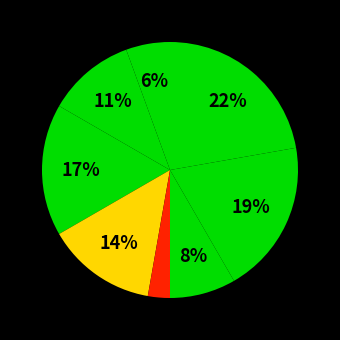

How many segments does this pie chart have?

8